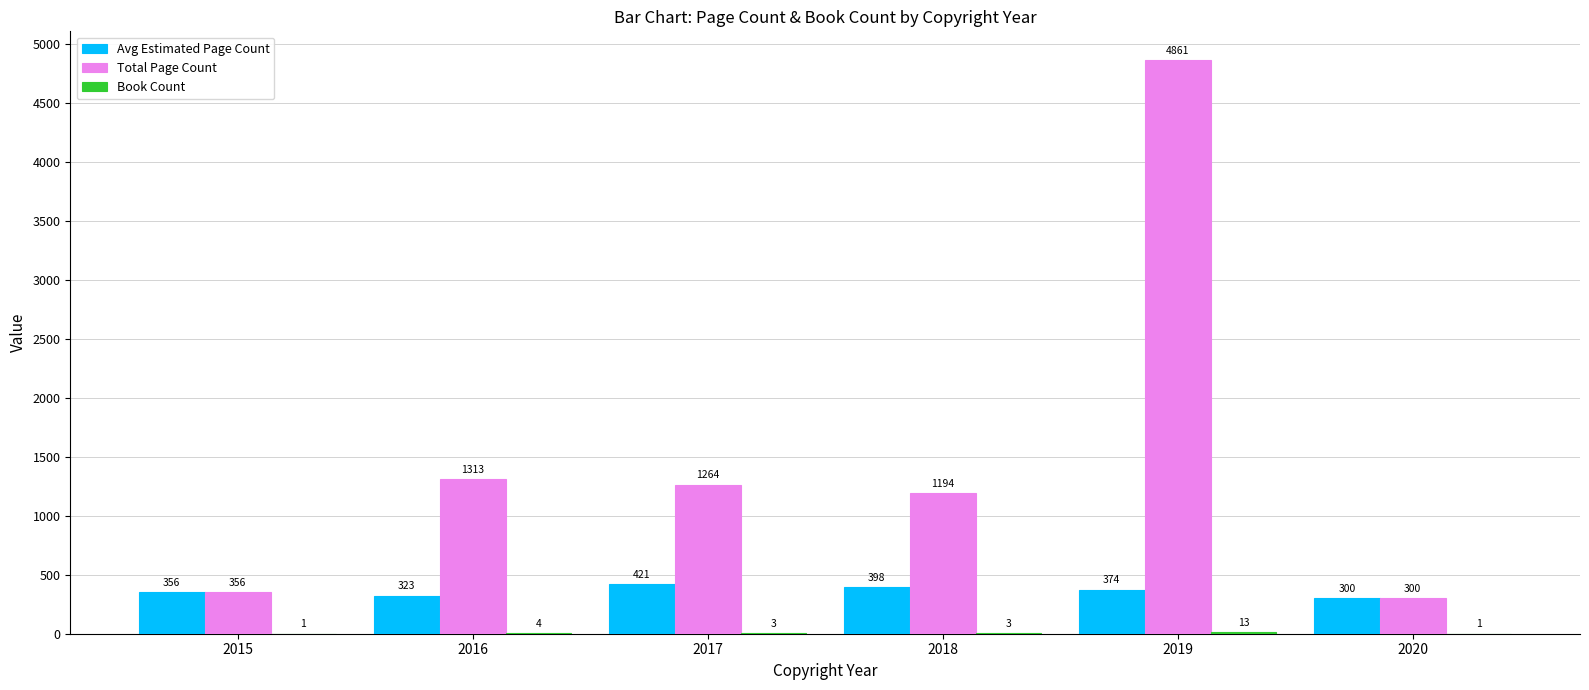

Is it true that Avg Estimated Page Count equals 374 at 2019?

True